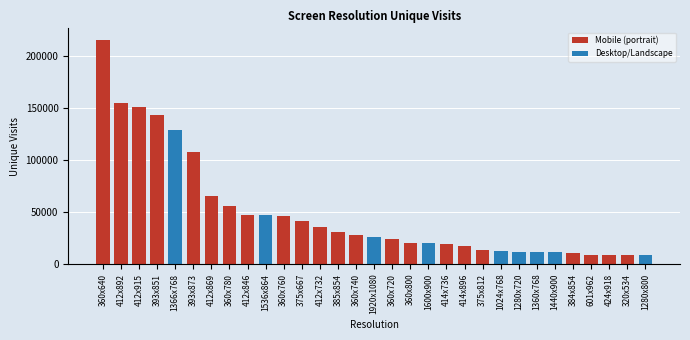

What is the change in value from 360x780 to 375x812?

-42004